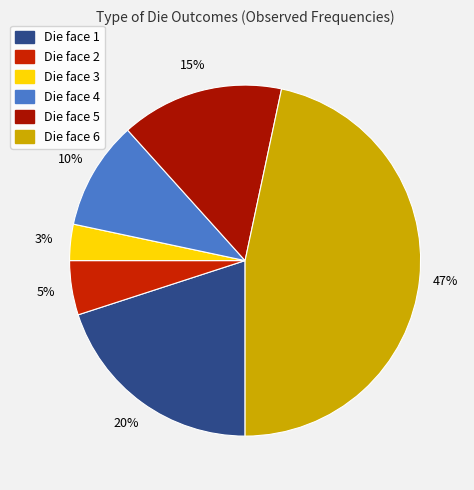

Is there a majority slice in this chart?

No